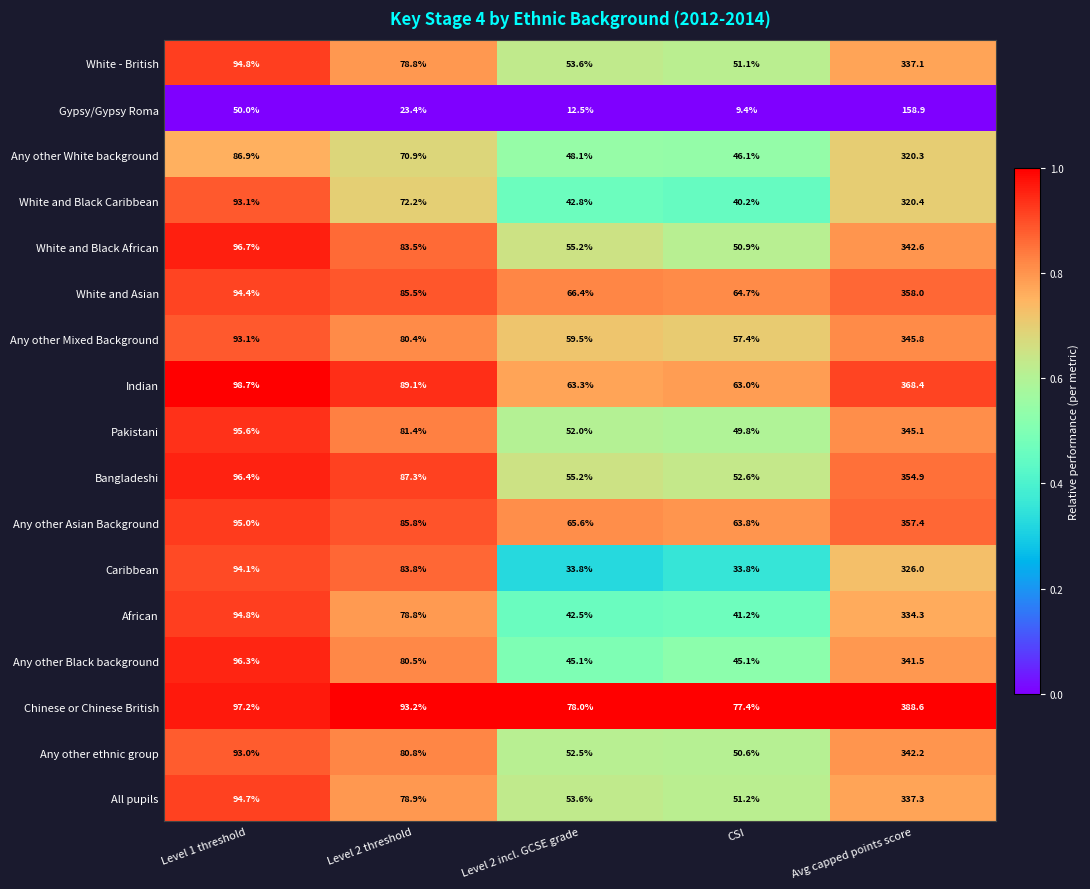

Which series has the largest total across all categories?

Chinese or Chinese British